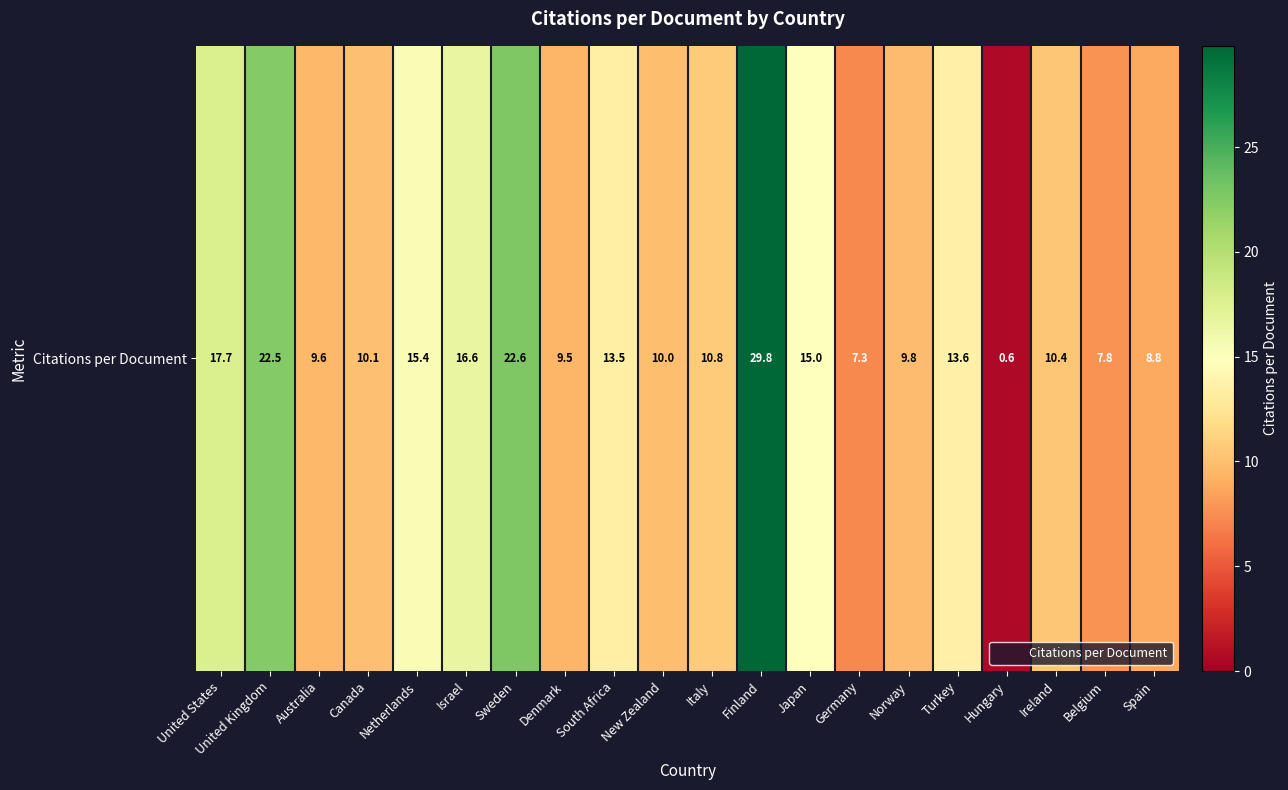

List the labels in order of value, largest first.

Finland, Sweden, United Kingdom, United States, Israel, Netherlands, Japan, Turkey, South Africa, Italy, Ireland, Canada, New Zealand, Norway, Australia, Denmark, Spain, Belgium, Germany, Hungary